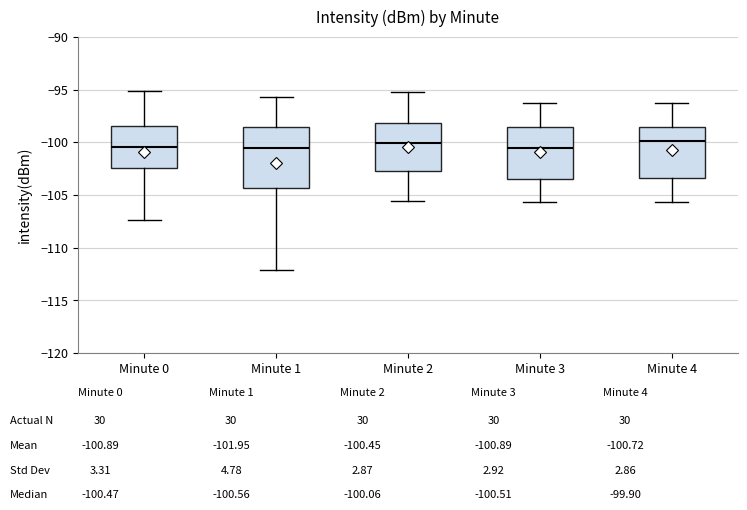

Reading left to right, transcribe this box plot: for each box, give where its median line is, the range the box spans, and where its two whiskers end, as read against the y-axis. The values are not printed on the chart, so give them approximately, as read against the axis.

Minute 0: median -100.5, box -102.5 to -98.5, whiskers -107.5 to -95.0
Minute 1: median -100.5, box -104.5 to -98.5, whiskers -112.0 to -95.5
Minute 2: median -100.0, box -102.5 to -98.0, whiskers -105.5 to -95.0
Minute 3: median -100.5, box -103.5 to -98.5, whiskers -105.5 to -96.0
Minute 4: median -100.0, box -103.5 to -98.5, whiskers -105.5 to -96.0